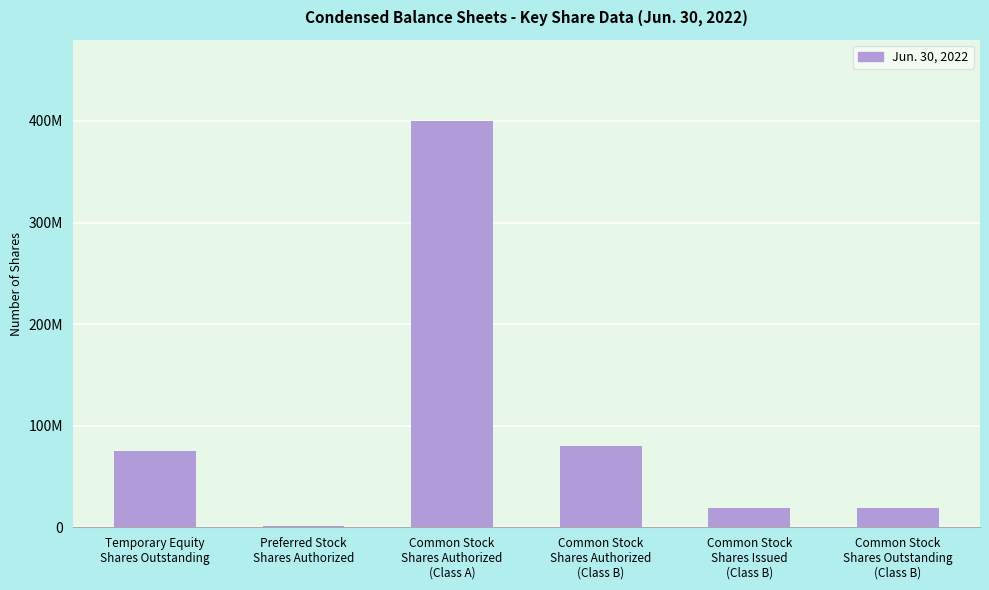

Rank the categories by value from lowest to highest.

Preferred Stock
Shares Authorized, Common Stock
Shares Issued
(Class B), Common Stock
Shares Outstanding
(Class B), Temporary Equity
Shares Outstanding, Common Stock
Shares Authorized
(Class B), Common Stock
Shares Authorized
(Class A)